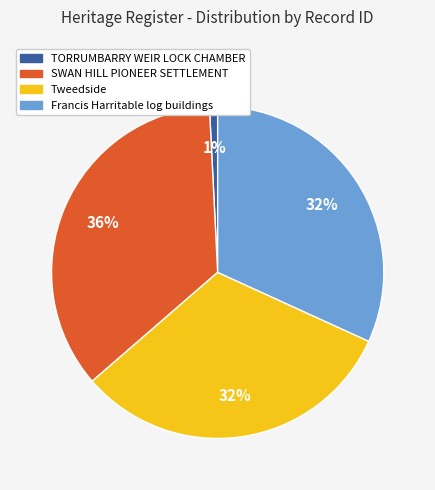

Is the sum of SWAN HILL PIONEER SETTLEMENT and Francis Harritable log buildings greater than half?

Yes